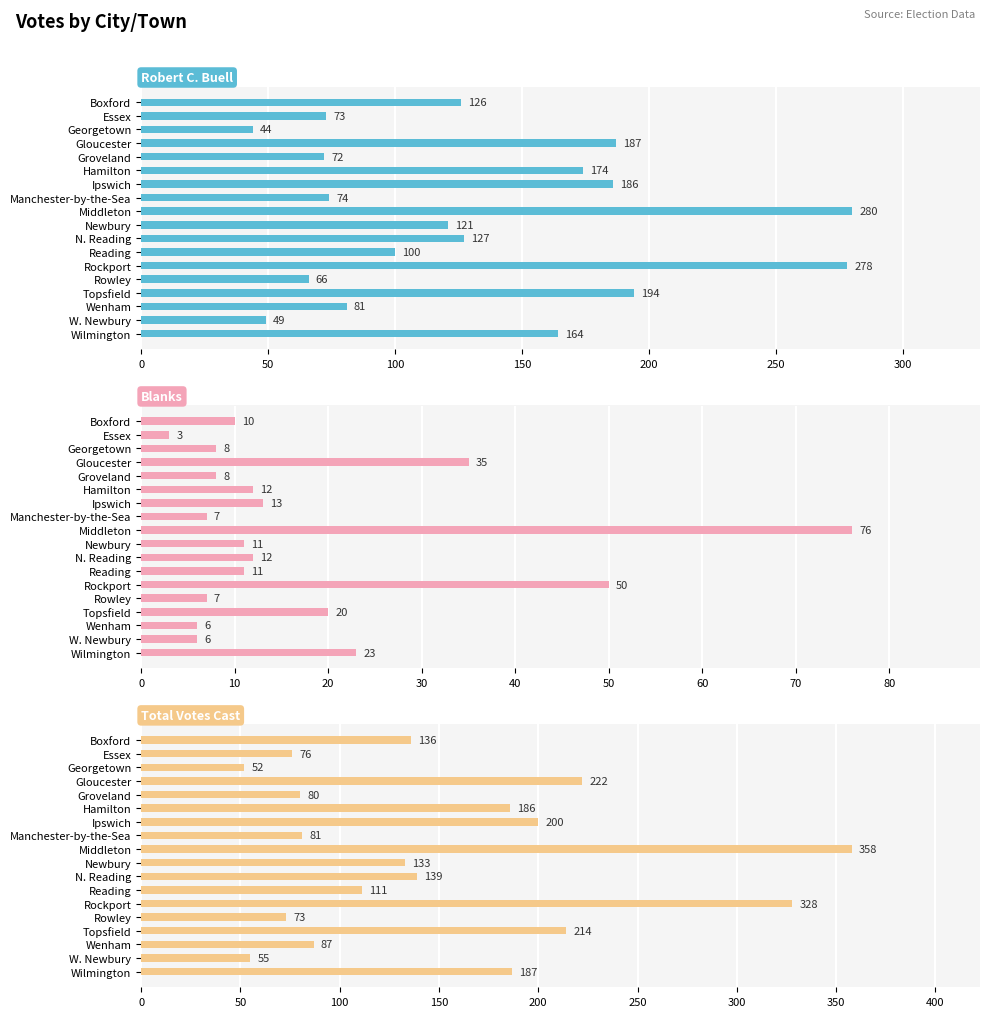

Rank the series at Reading from highest to lowest value.

Total Votes Cast, Robert C. Buell, Blanks